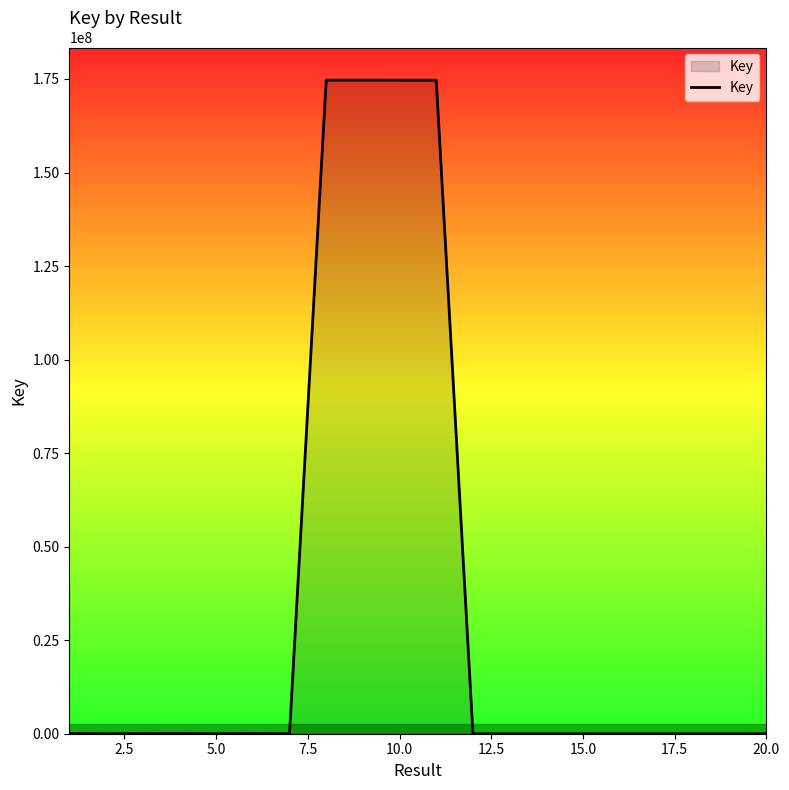

What is the maximum value shown in the chart?

174683698